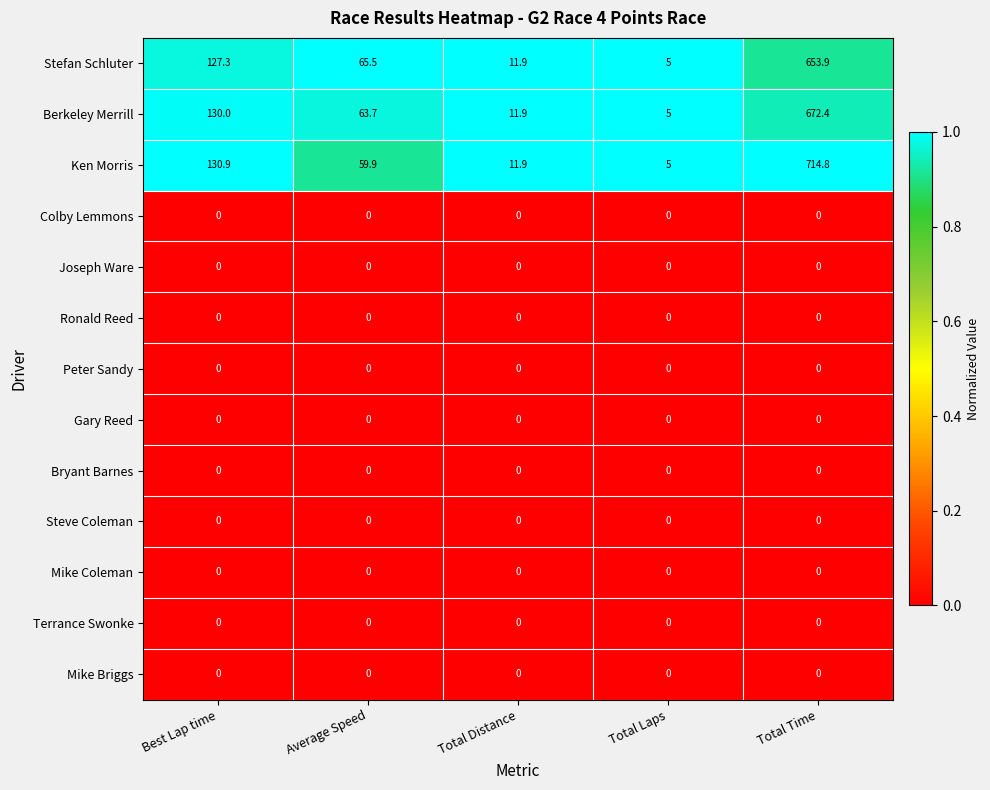

The Gary Reed series shows 0.0 at Total Distance. True or false?

True